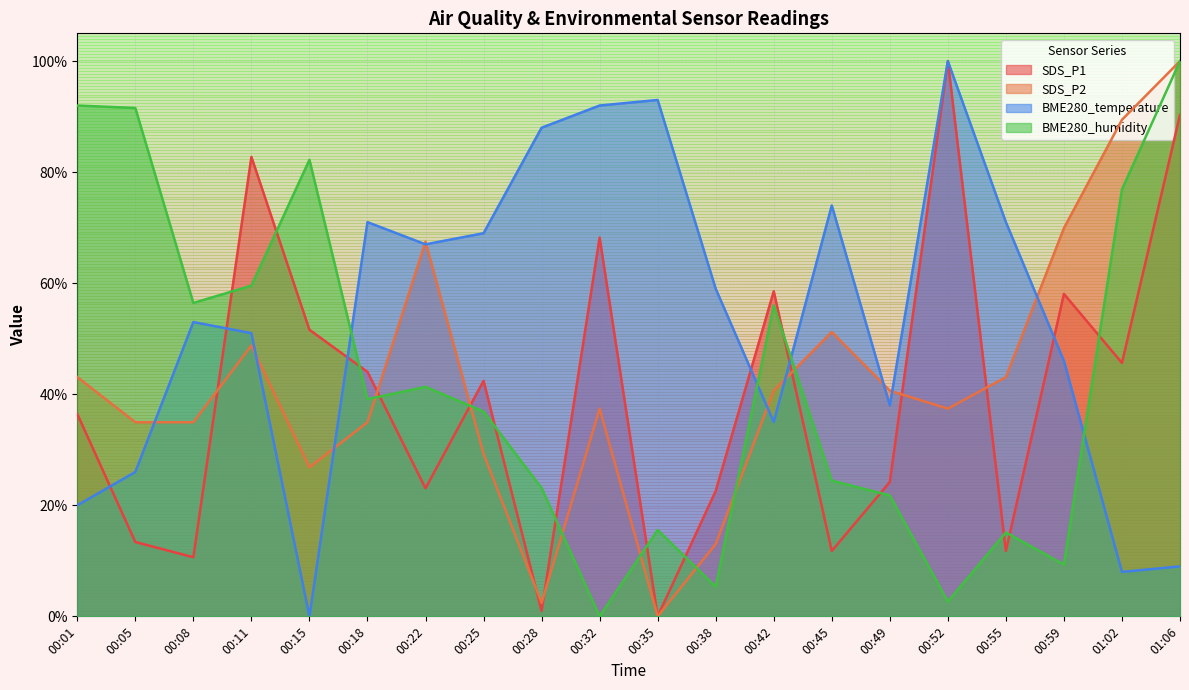

Which series ends up on top after the final intersection of SDS_P2 and BME280_humidity?

SDS_P2